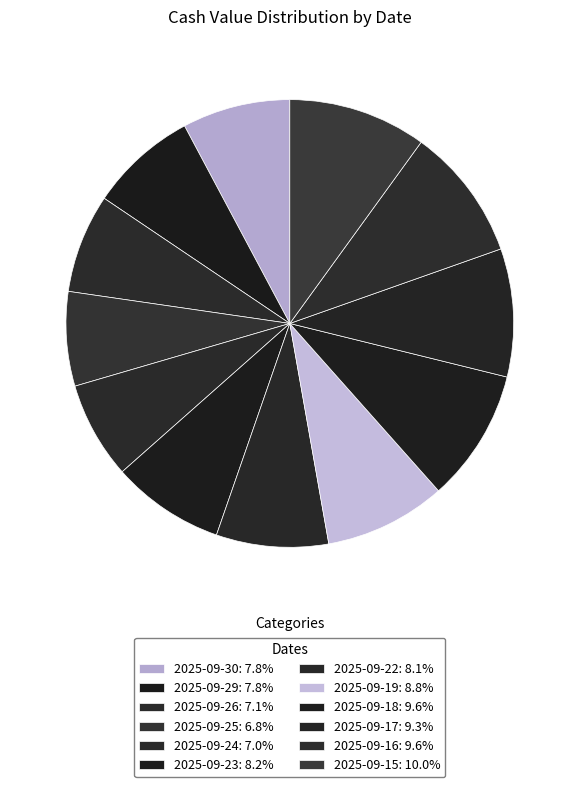

Count the number of slices in the pie.

12